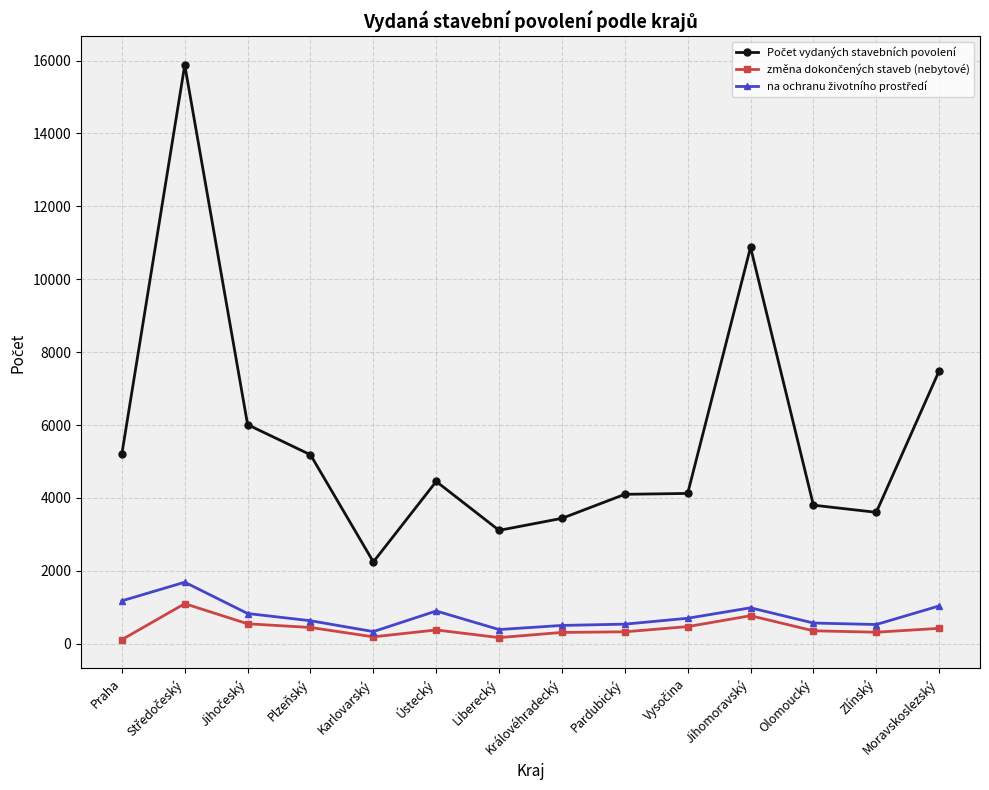

What is the label of the 11th point from the left?

Jihomoravský